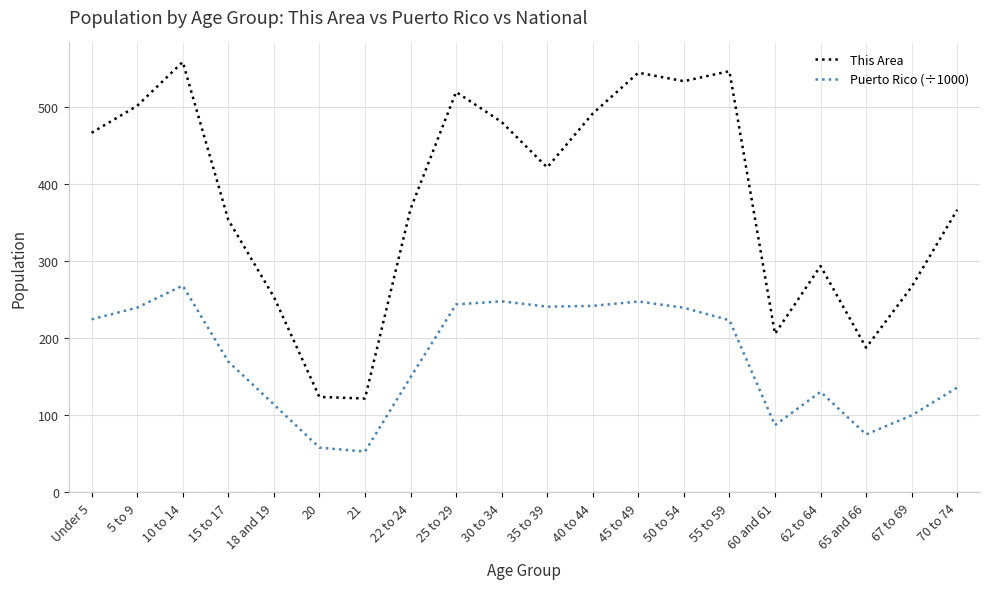

Is this an area chart (filled region under the line)?

No